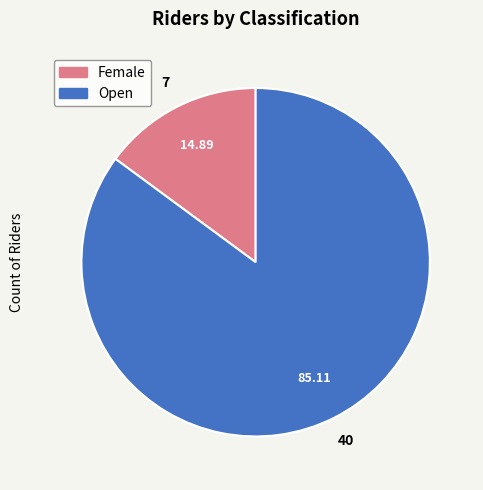

Combined, do Female and Open account for over 50%?

Yes